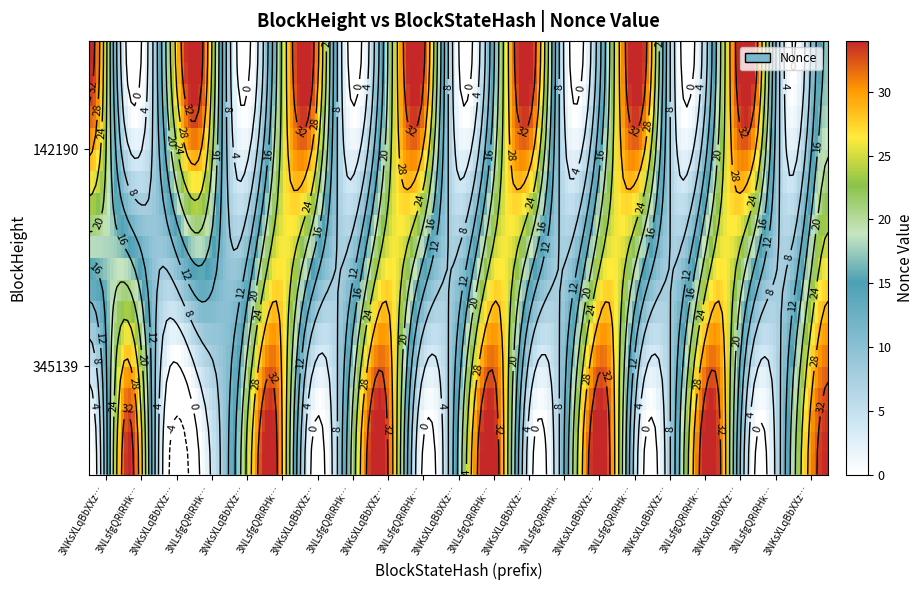

Which has a higher value, 9 or 13?

13